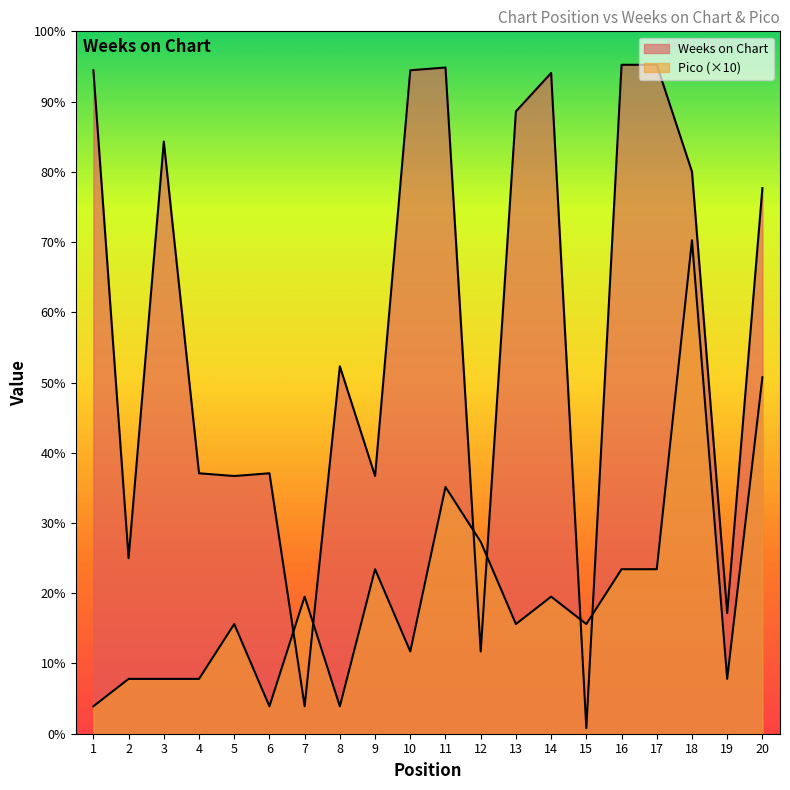

Does the chart have visible grid lines?

No